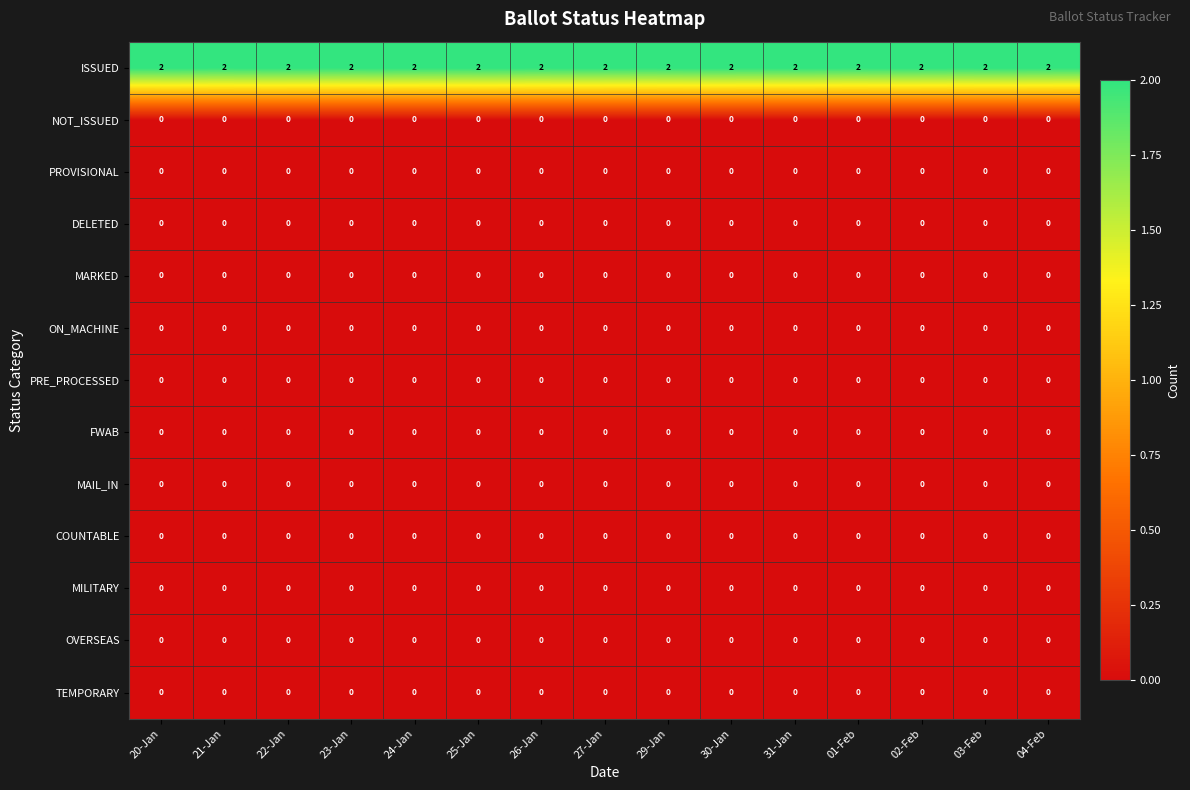

What is the difference between the highest and lowest values at 20-Jan?

2